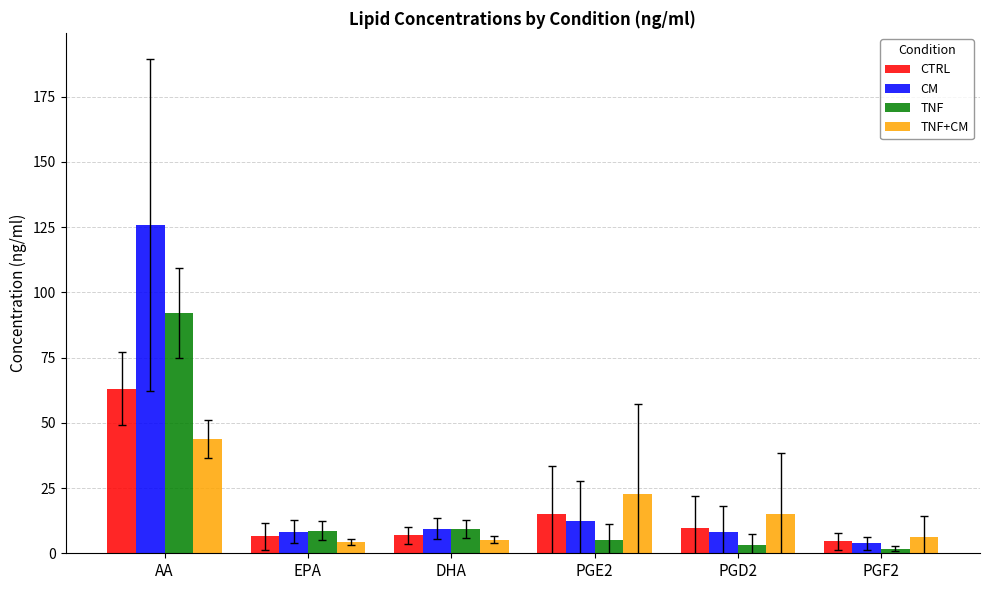

How many categories are shown in the chart?

6